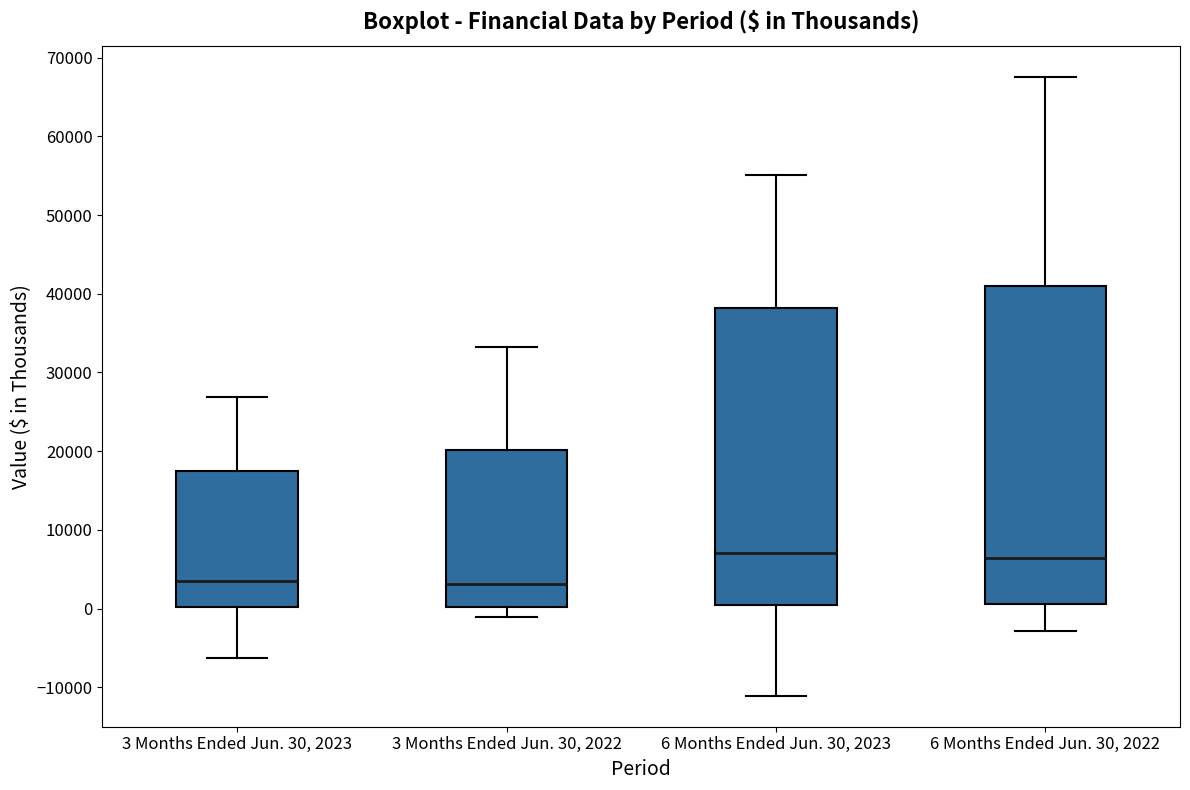

Which box is the tallest, from its lower edge to its upper edge?

6 Months Ended Jun. 30, 2022